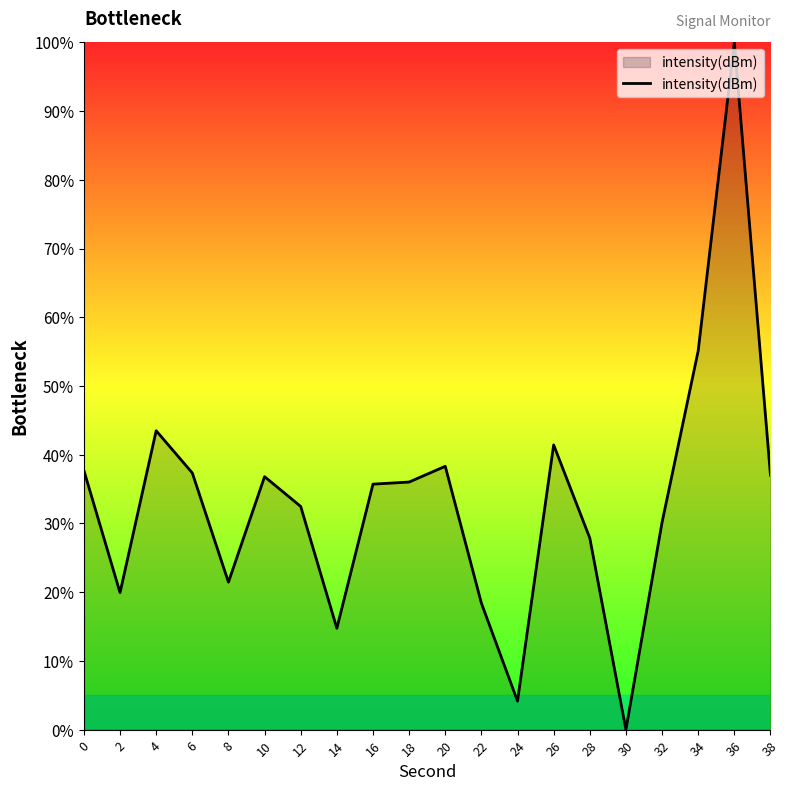

Where is the first local maximum?

4